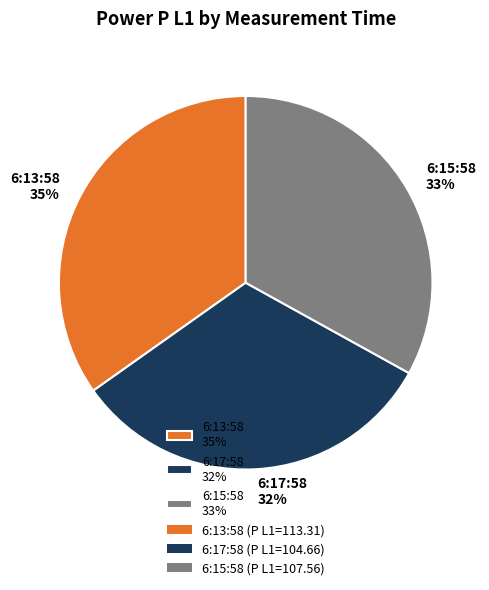

To the nearest percent, what is the average slice percentage?

33%